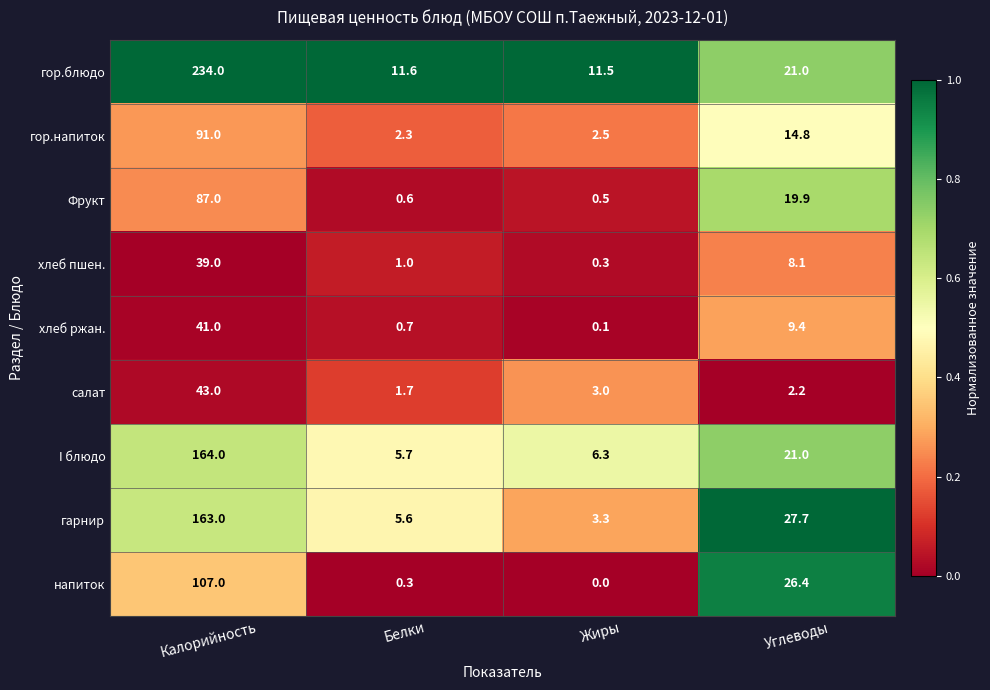

Which category has the lowest value in the гор.напиток series?

Белки